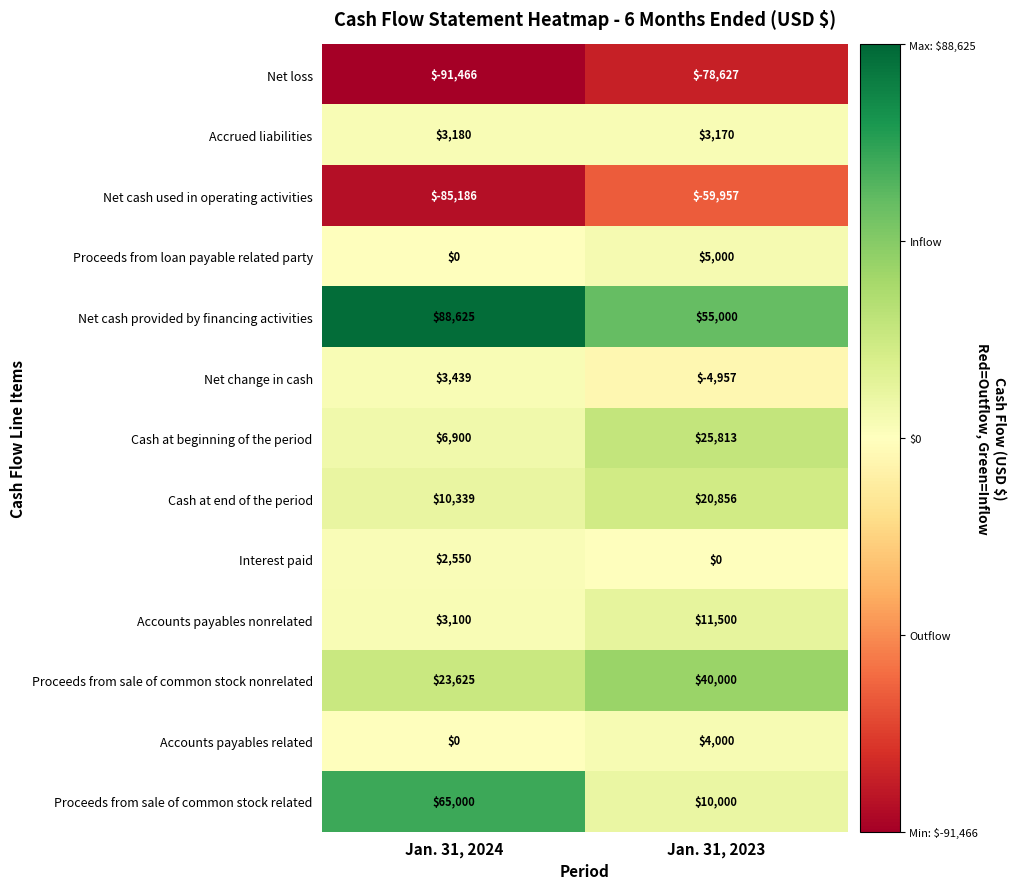

What is the difference between the highest and lowest values at Jan. 31, 2023?

133627